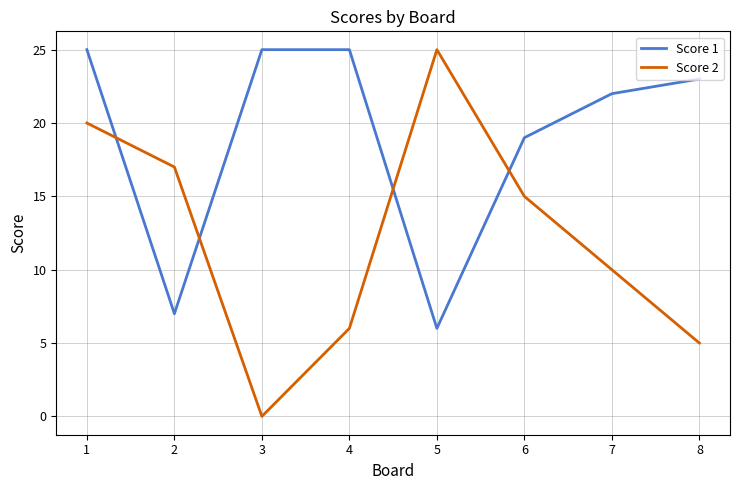

Is it true that Score 1 equals 16 at 4?

False